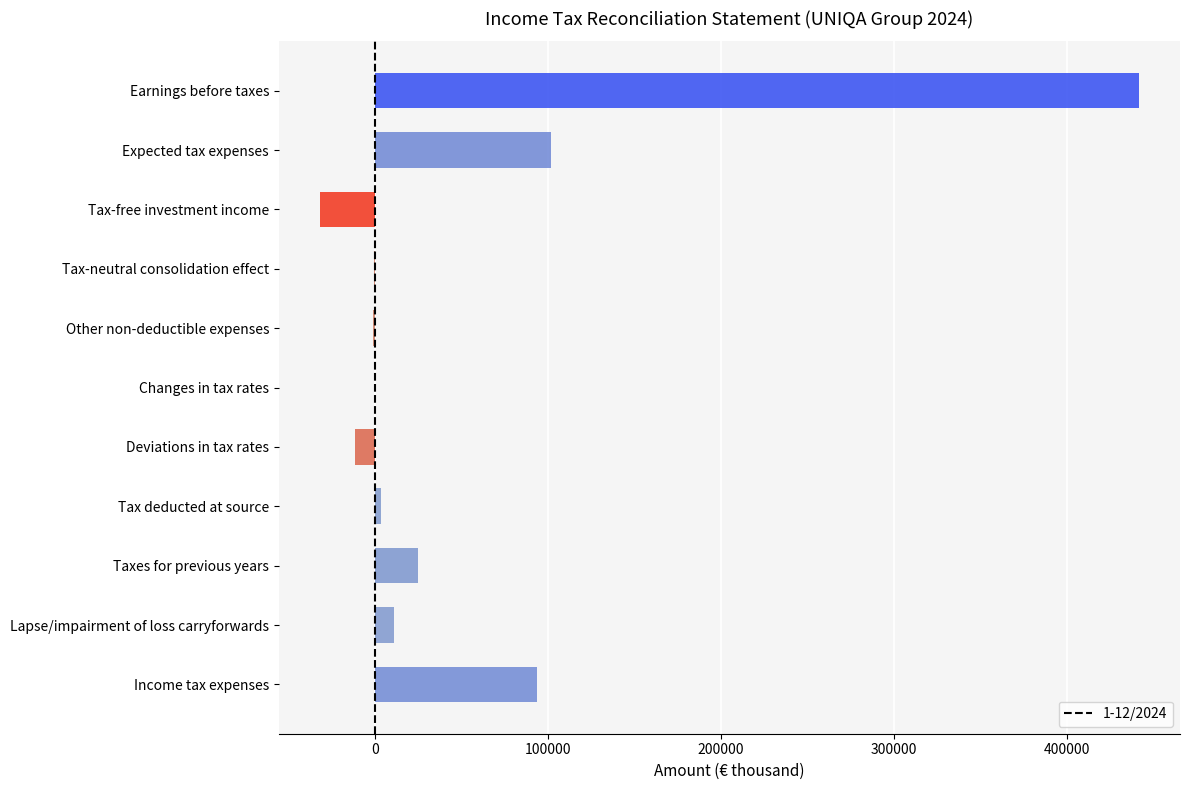

What is the maximum value shown in the chart?

441865